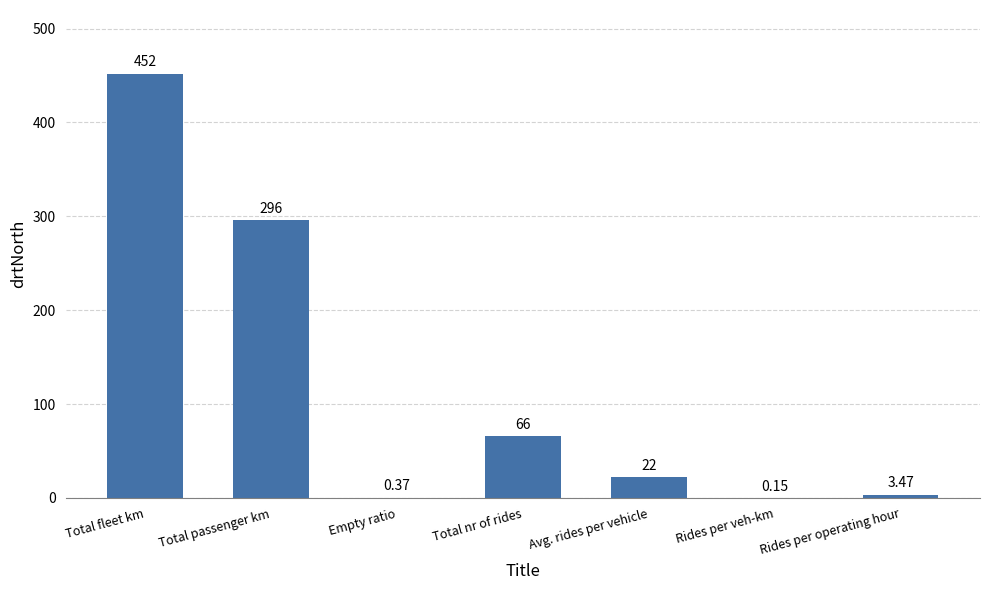

What is the difference between the values at Total passenger km and Total fleet km?

156.0